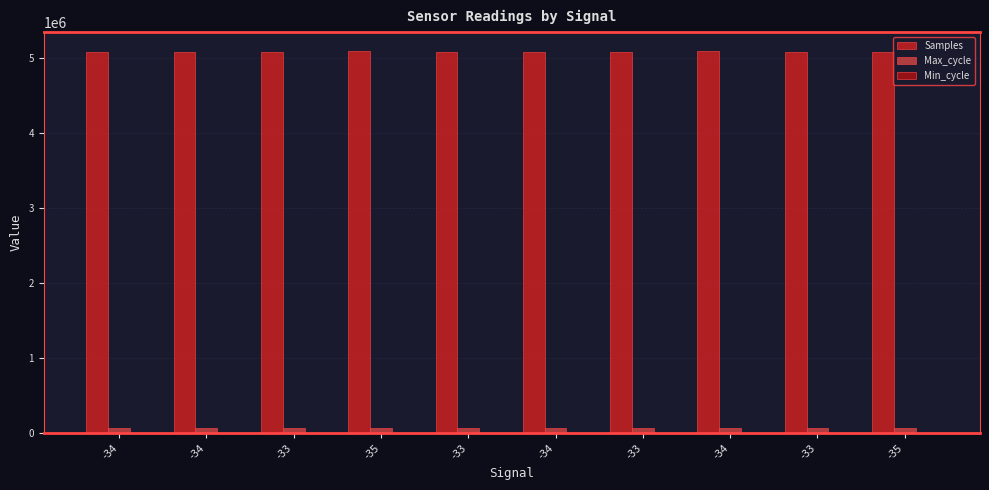

What is the total value across all series at -33?

5152157